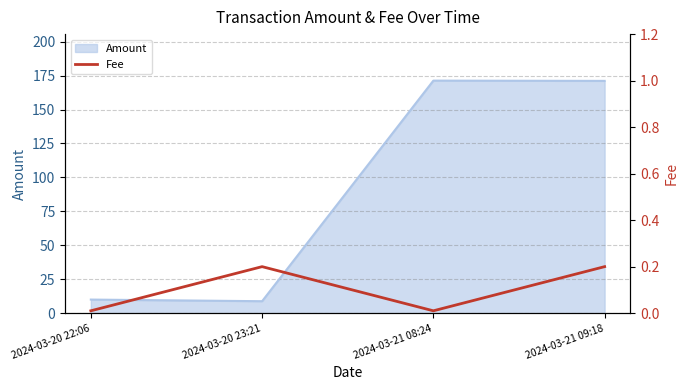

The value of Amount at 2024-03-20 22:06 is 16.8. True or false?

False